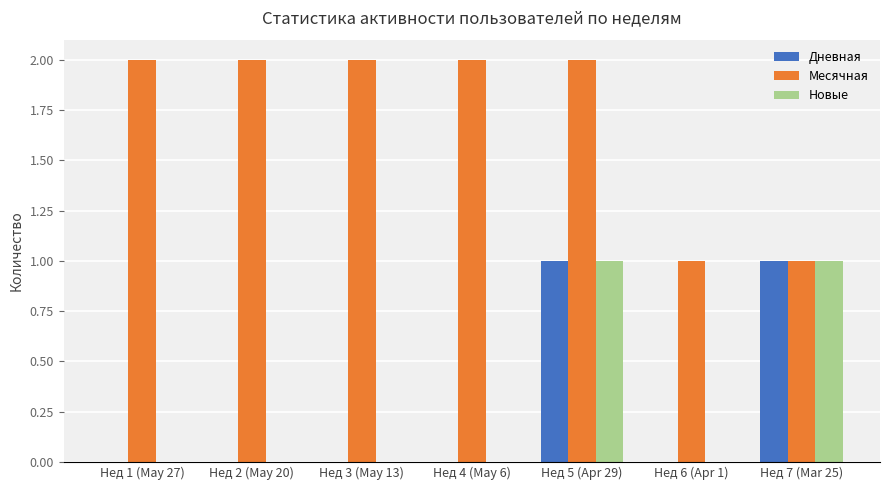

What is the sum of all Месячная values?

12